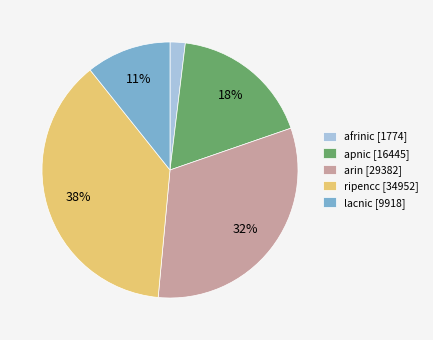

Between afrinic and ripencc, which is larger?

ripencc